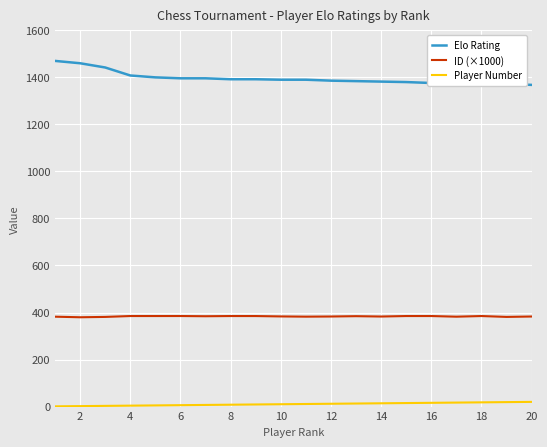

True or false: ID (×1000) and Elo Rating cross at least once.

False